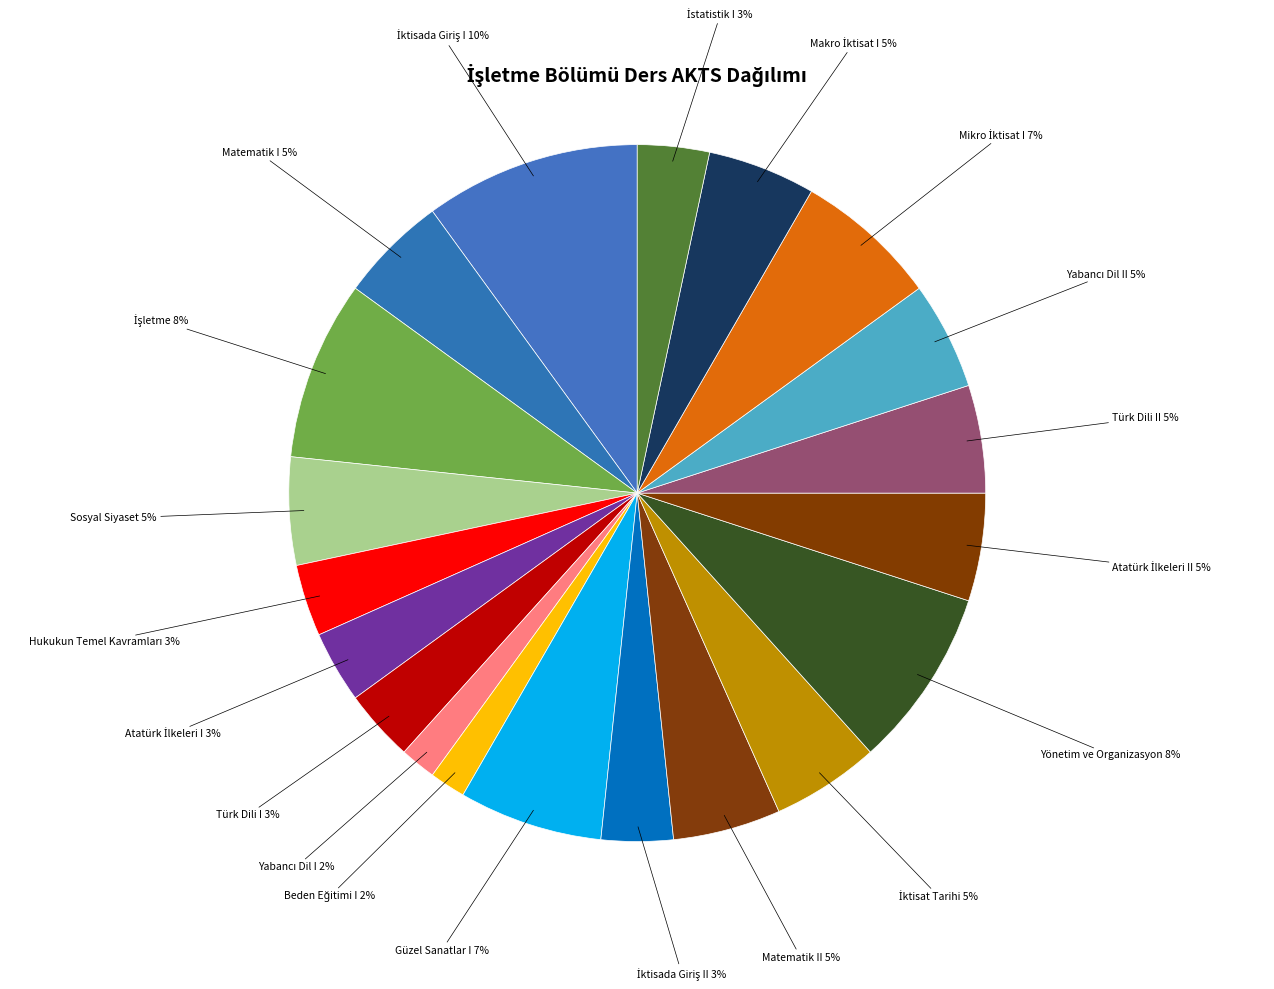

How many slices are in this pie chart?

20